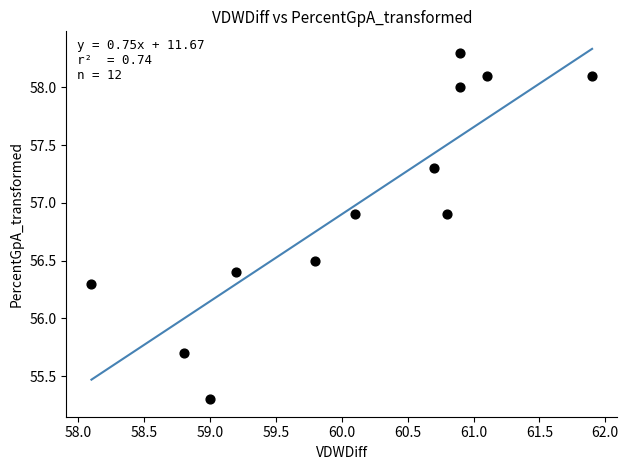

What is the range of X values (max minus min)?

3.8